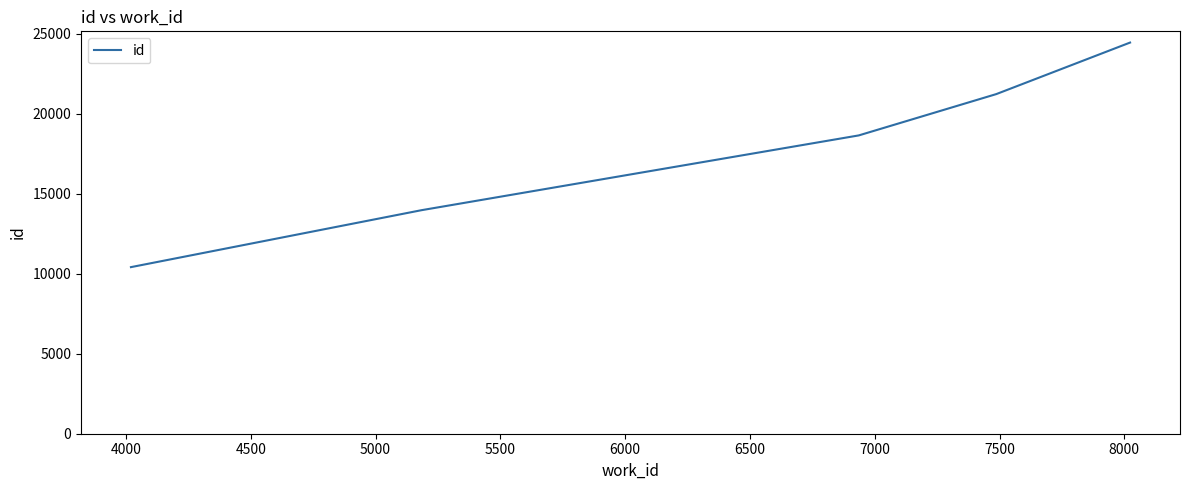

What is the smallest value displayed?

10410